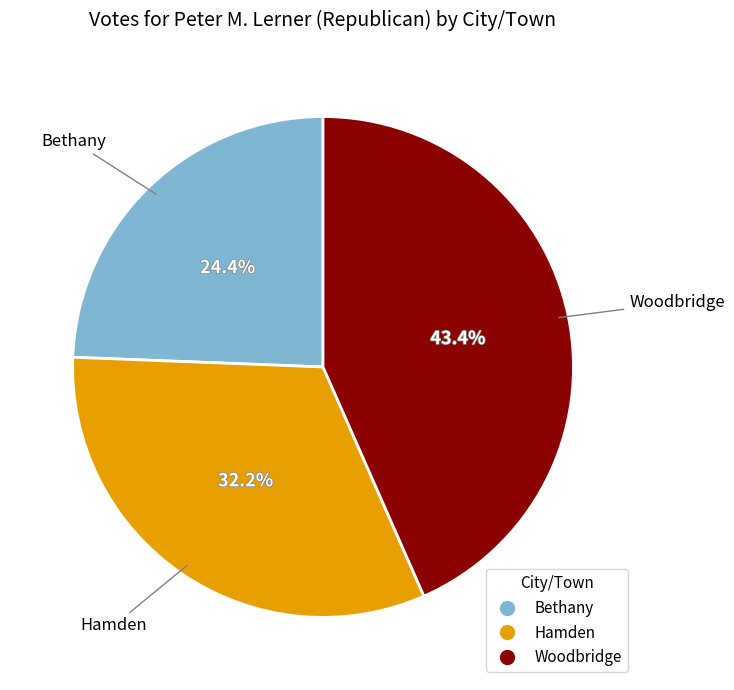

To the nearest percent, what portion does Hamden represent?

32%